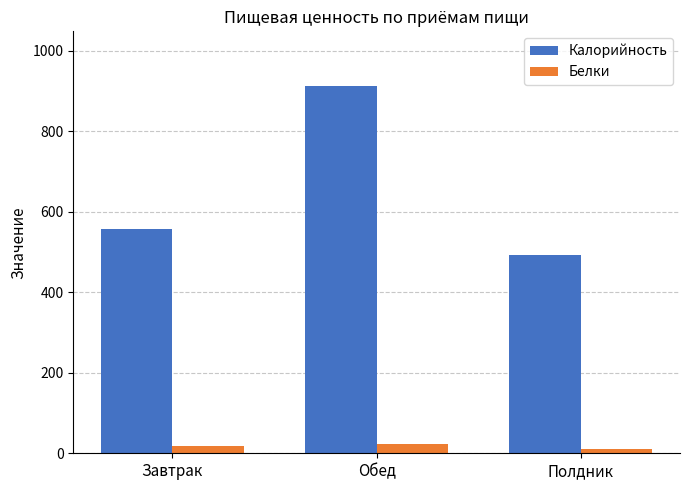

At which label does Калорийность first exceed 556?

Завтрак